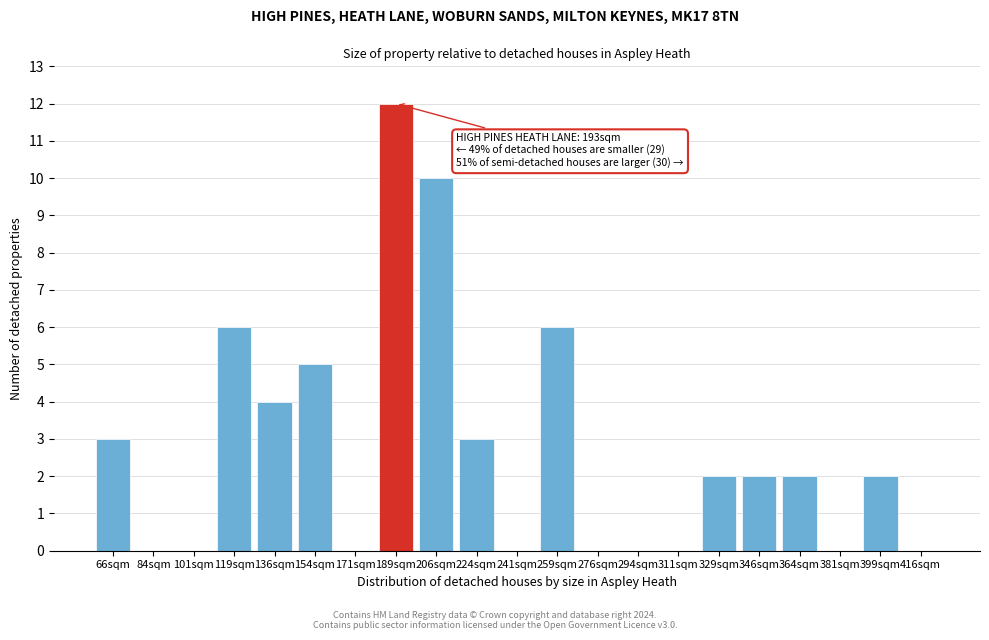

Reading left to right, list all the values displayed in this chart.

66sqm=3	84sqm=0	101sqm=0	119sqm=6	136sqm=4	154sqm=5	171sqm=0	189sqm=12	206sqm=10	224sqm=3	241sqm=0	259sqm=6	276sqm=0	294sqm=0	311sqm=0	329sqm=2	346sqm=2	364sqm=2	381sqm=0	399sqm=2	416sqm=0